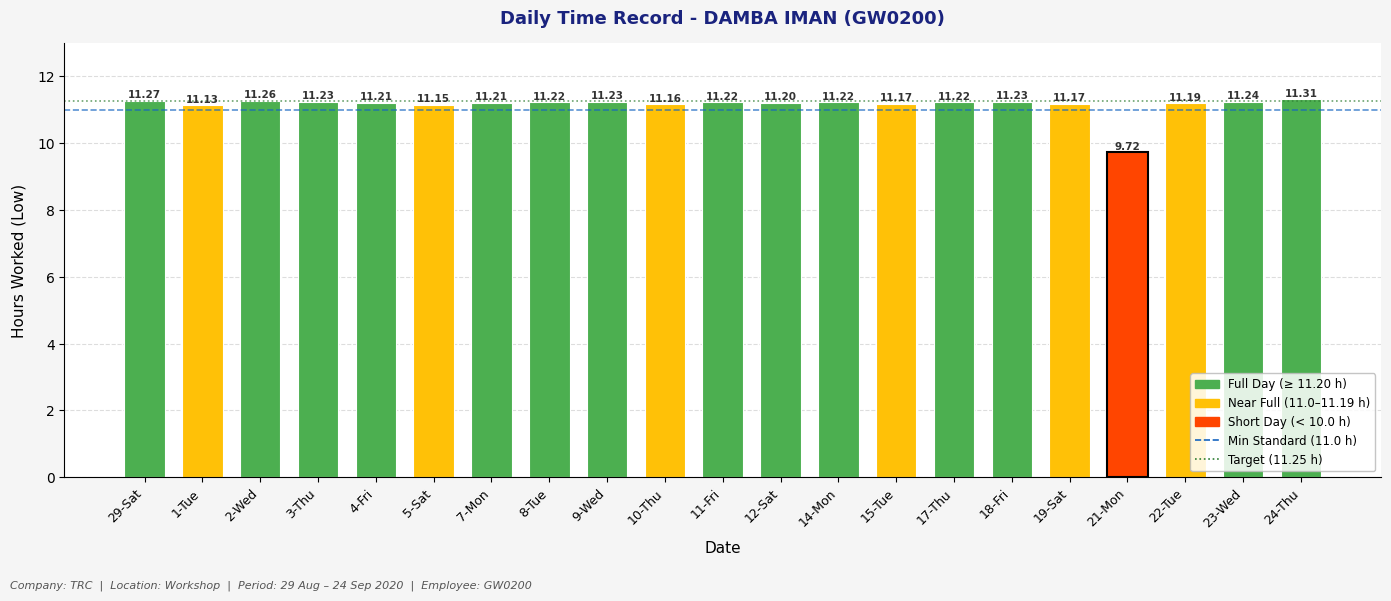

What is the value of the 15th bar from the left?

11.2